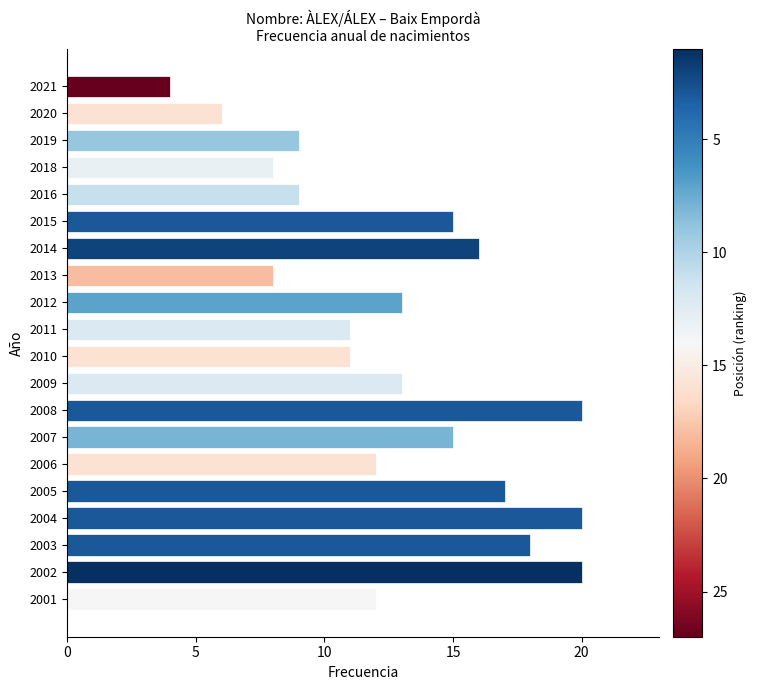

How many distinct data groups are displayed?

1